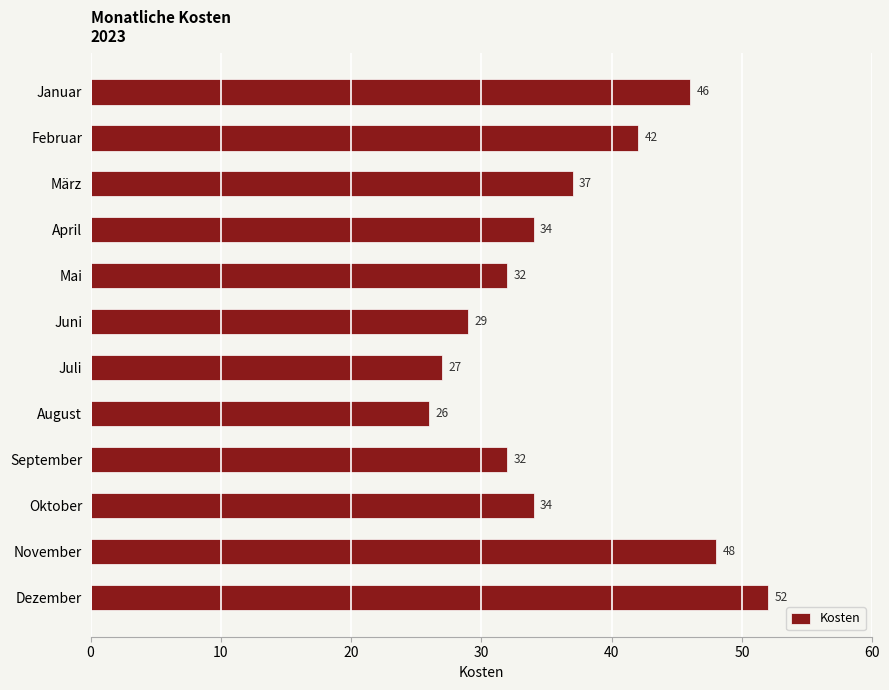

Does the chart contain stacked bars?

No